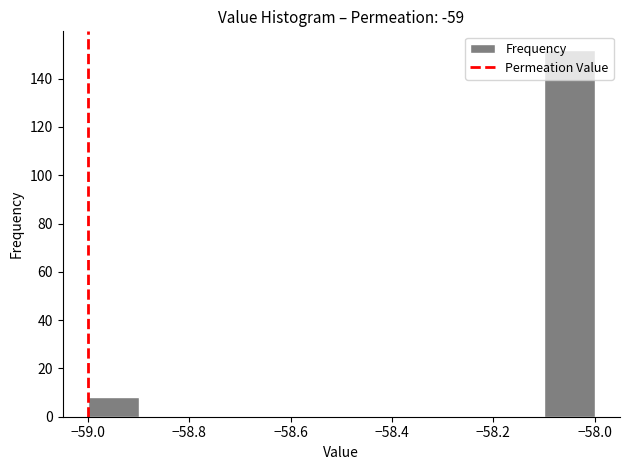

Reading left to right, list every bar in this chart as the range it spans on the x-axis followed by its height. The values are not printed on the chart, so give them approximately, as read against the axis.

-59.0 to -58.9: 8
-58.9 to -58.8: 0
-58.8 to -58.7: 0
-58.7 to -58.6: 0
-58.6 to -58.5: 0
-58.5 to -58.4: 0
-58.4 to -58.3: 0
-58.3 to -58.2: 0
-58.2 to -58.1: 0
-58.1 to -58.0: 152